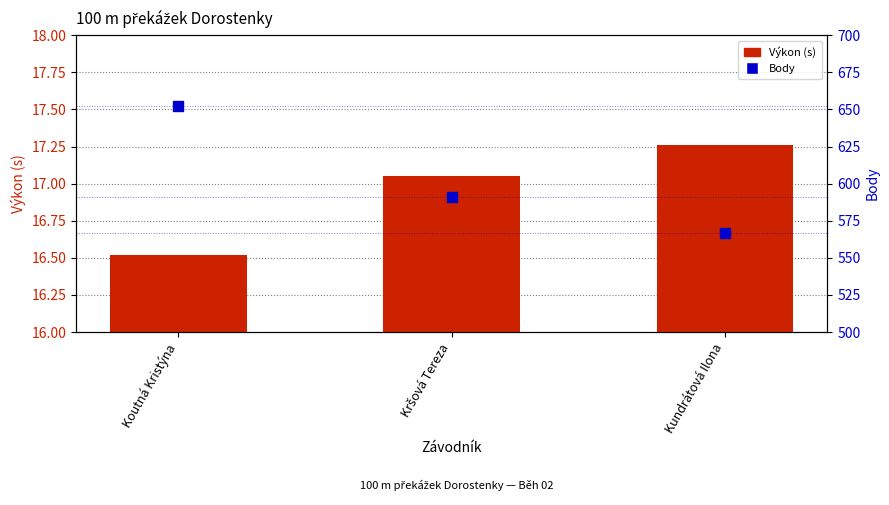

Which series has the largest total across all categories?

Body